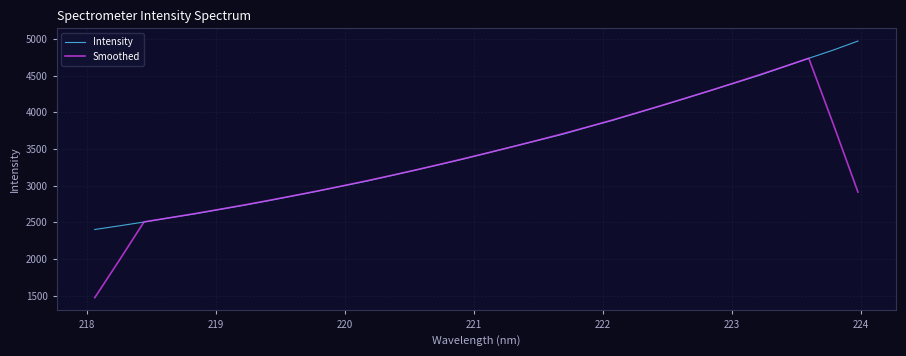

Rank the series by their maximum value, from lowest to highest.

Smoothed, Intensity